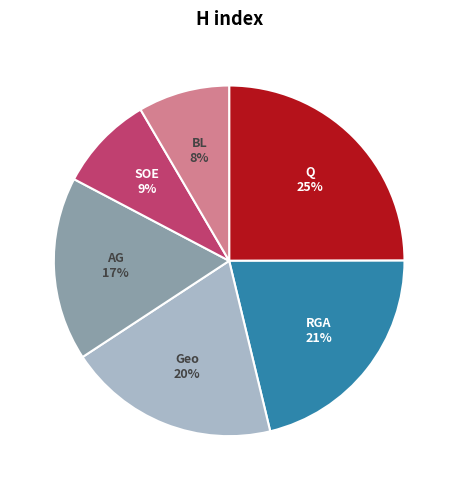

To the nearest percent, what is the average slice percentage?

17%